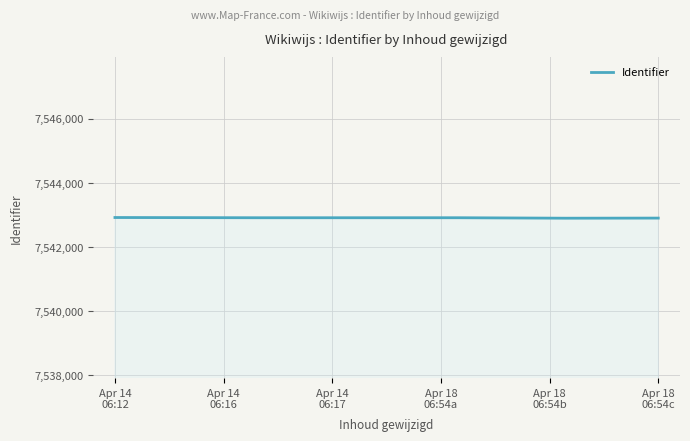

What is the greatest value displayed?

7542922.0